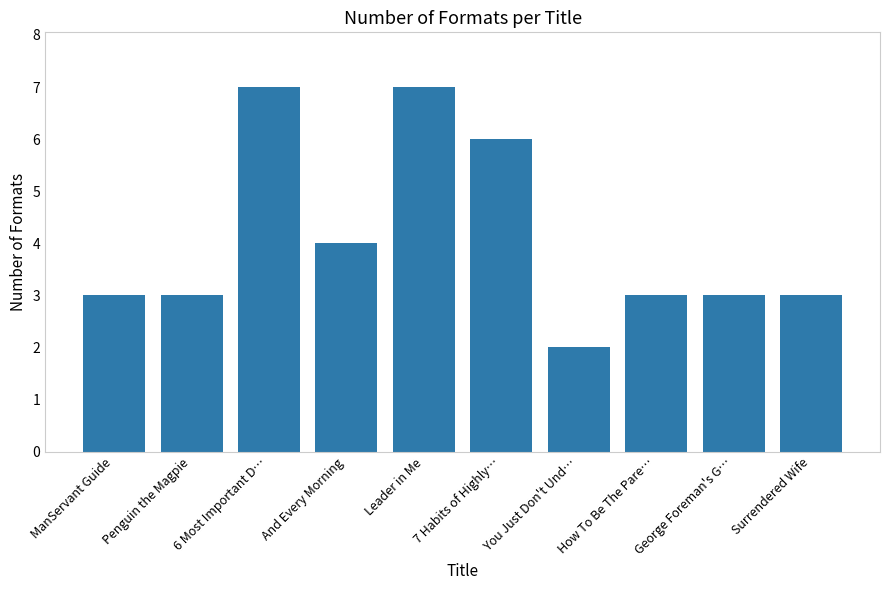

The value at How To Be The Pare… is 5. True or false?

False